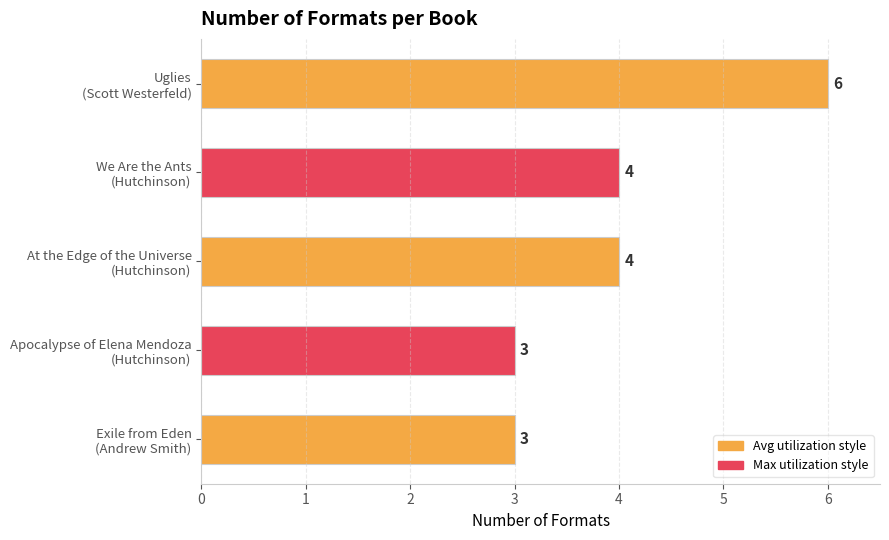

How many values are below 4?

2